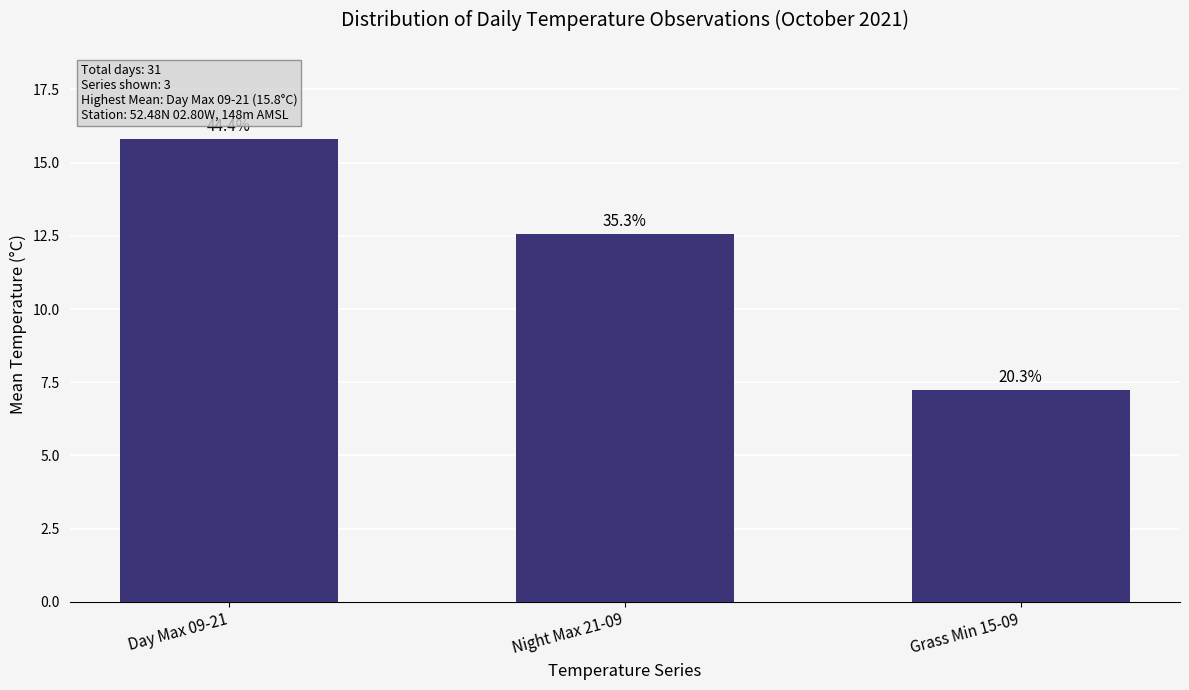

What is the sum of the values at Grass Min 15-09 and Night Max 21-09?

19.8